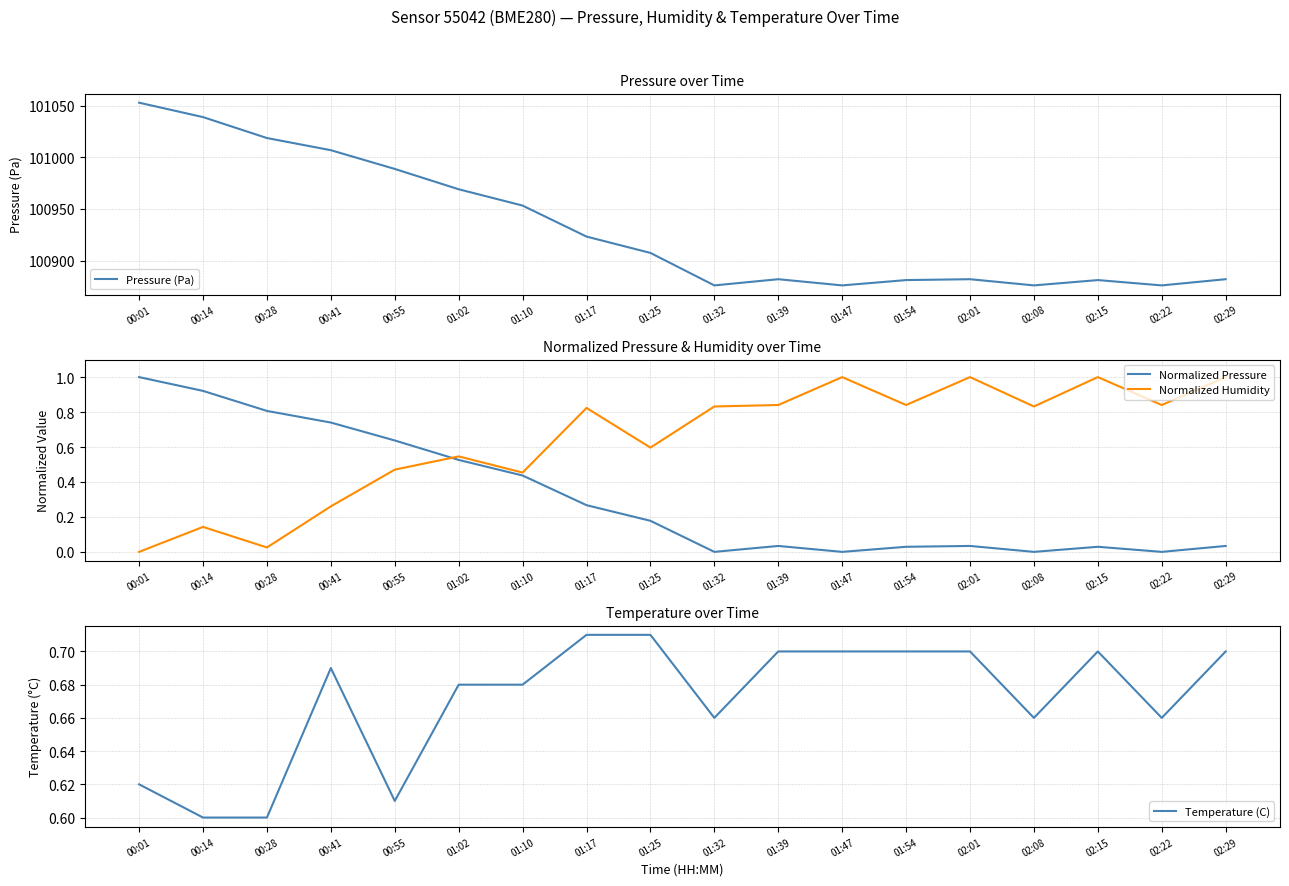

In Normalized Humidity, how many points are higher than both neighbors (excluding endpoints)?

6